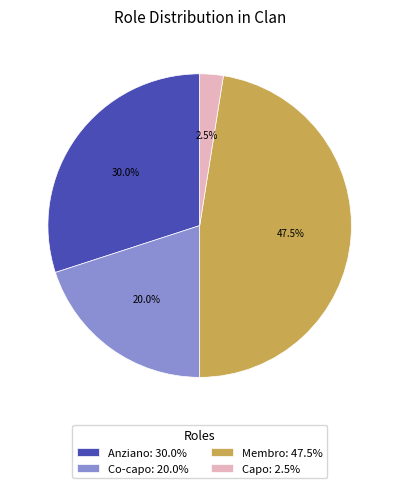

Rank the categories by value from highest to lowest.

Membro, Anziano, Co-capo, Capo